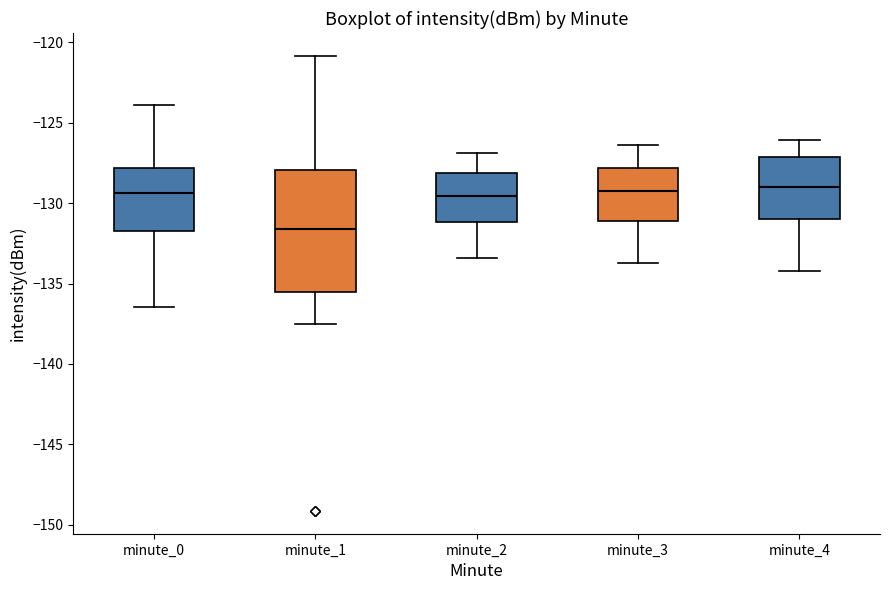

Reading left to right, transcribe this box plot: for each box, give where its median line is, the range the box spans, and where its two whiskers end, as read against the y-axis. The values are not printed on the chart, so give them approximately, as read against the axis.

minute_0: median -129.5, box -131.5 to -128.0, whiskers -136.5 to -124.0
minute_1: median -131.5, box -135.5 to -128.0, whiskers -137.5 to -121.0
minute_2: median -129.5, box -131.0 to -128.0, whiskers -133.5 to -127.0
minute_3: median -129.0, box -131.0 to -128.0, whiskers -133.5 to -126.5
minute_4: median -129.0, box -131.0 to -127.0, whiskers -134.0 to -126.0